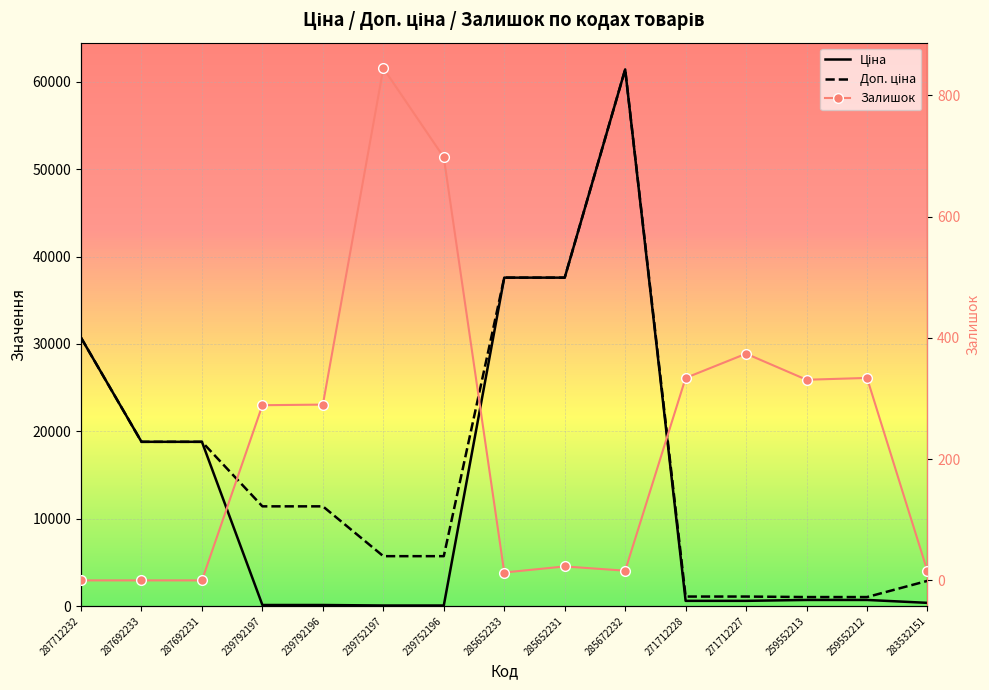

What position from the left is 271712227?

12